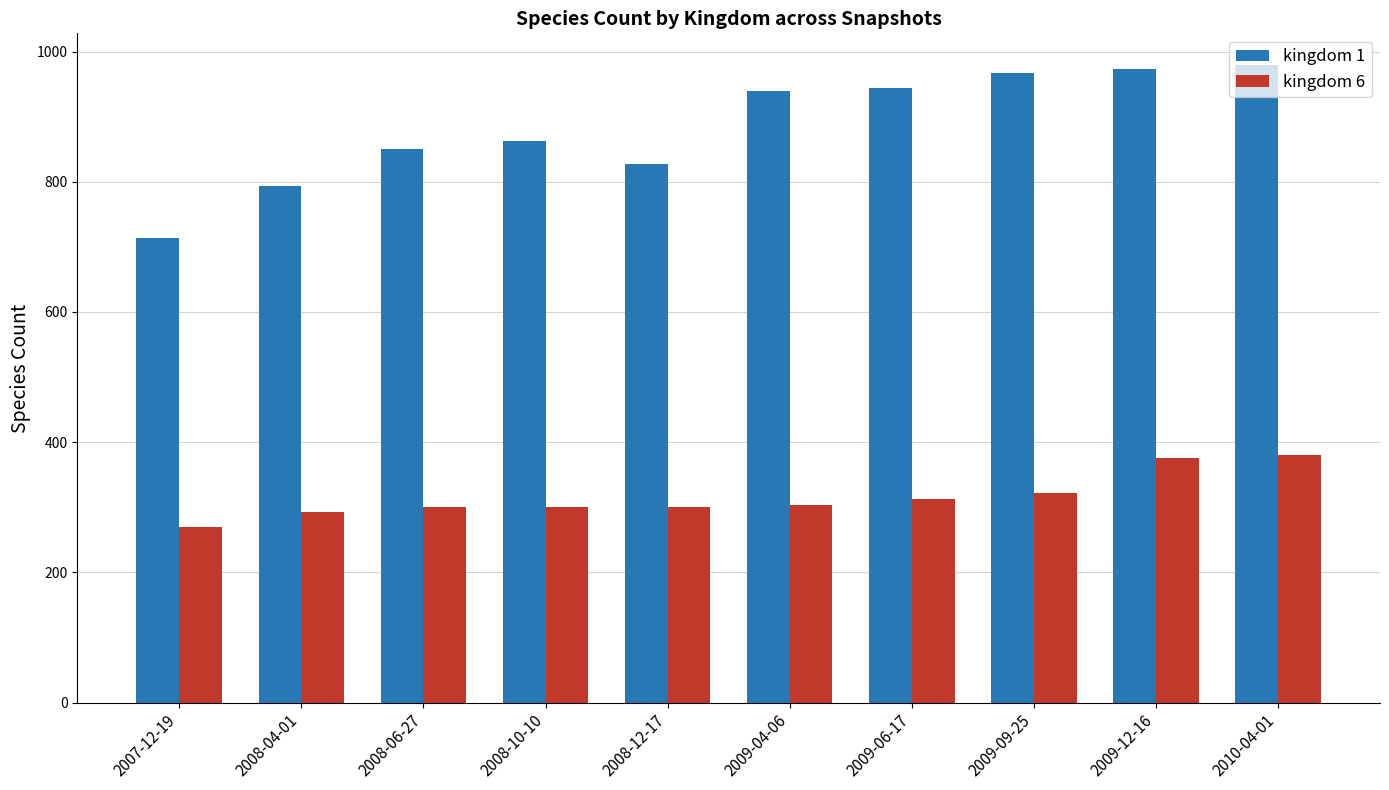

What is the sum of the kingdom 6 values at 2009-06-17 and 2009-04-06?

616